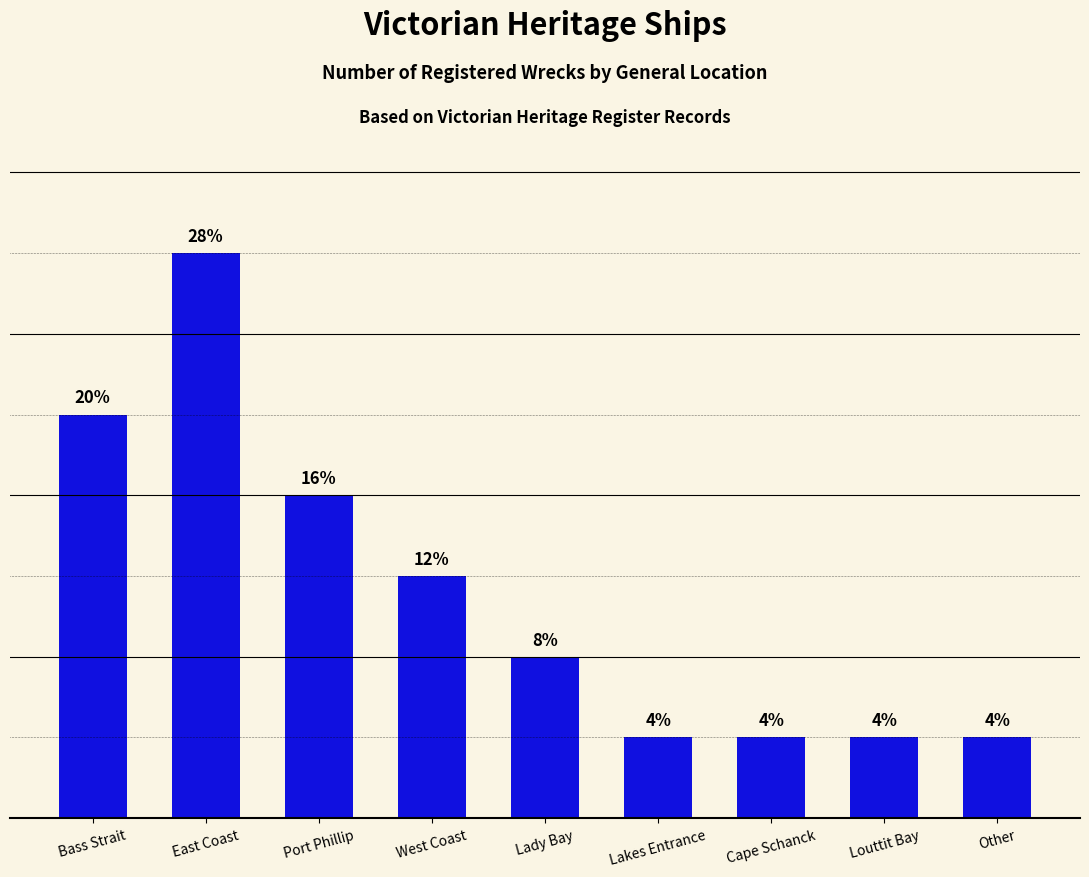

Are the bars grouped side by side (vs. stacked)?

No